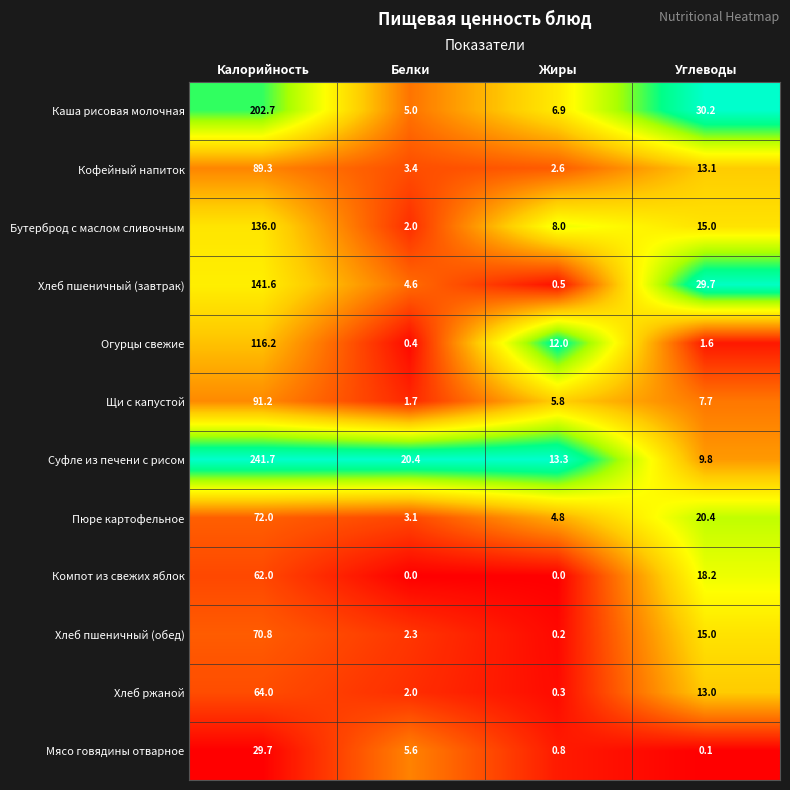

Count the number of categories in the chart.

4